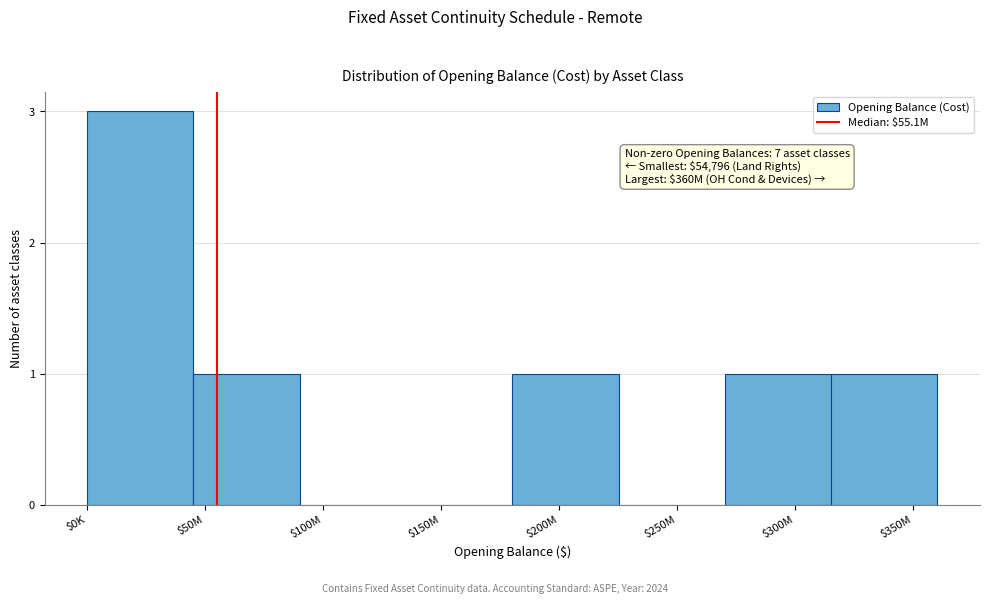

Which label corresponds to the largest value in the chart?

$0K